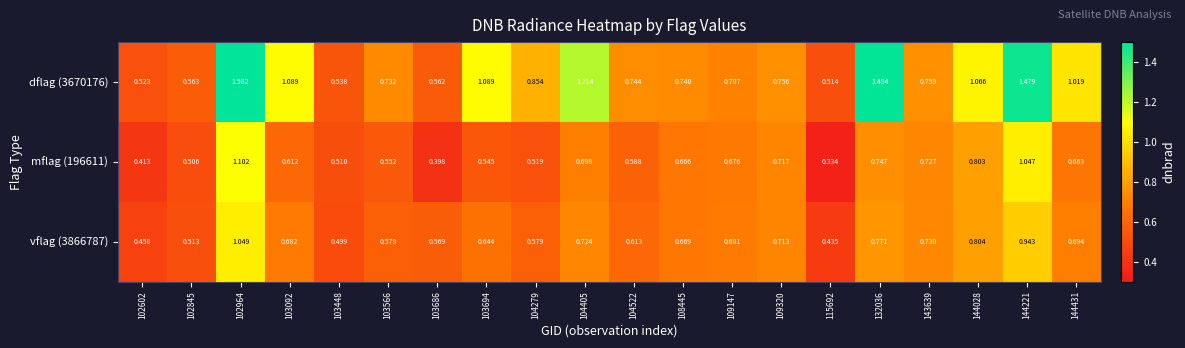

At 103566, list the series in order from largest to smallest.

dflag (3670176), vflag (3866787), mflag (196611)